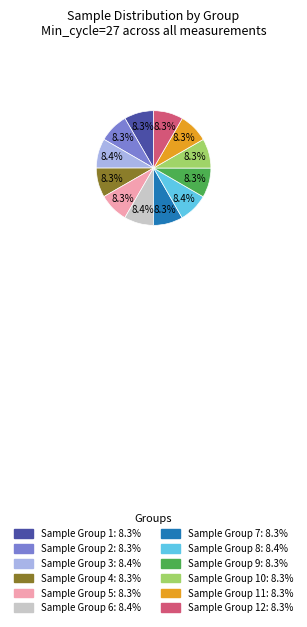

Does any single category account for the majority?

No